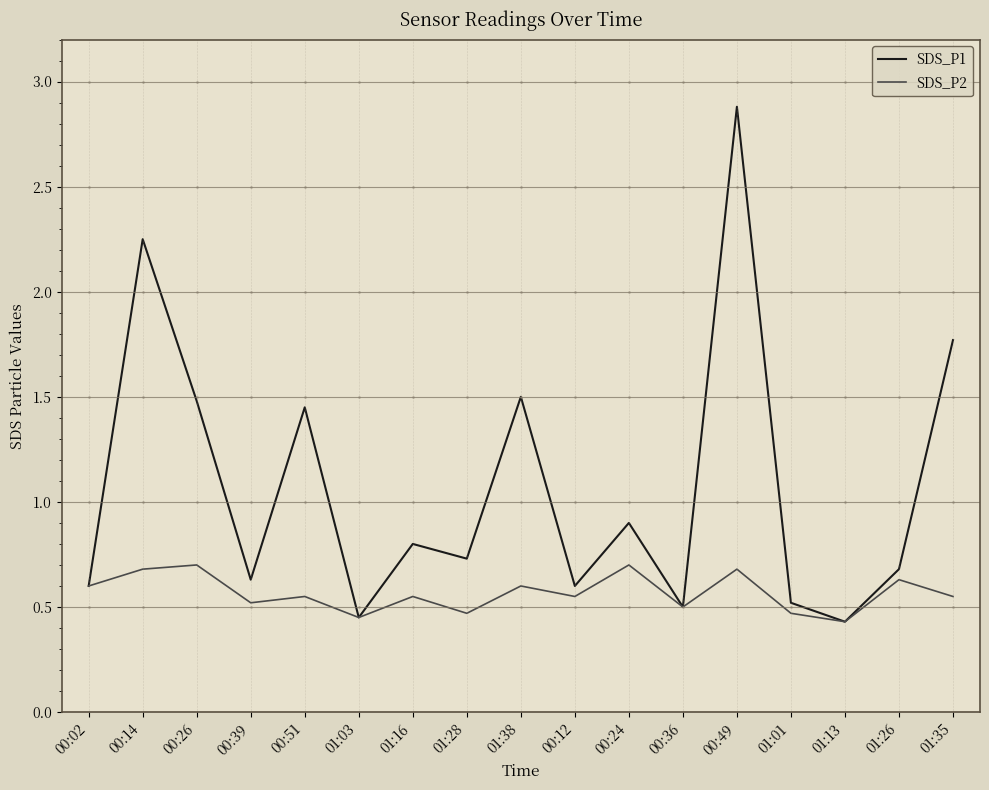

At which category is the sum across all series the highest?

00:49